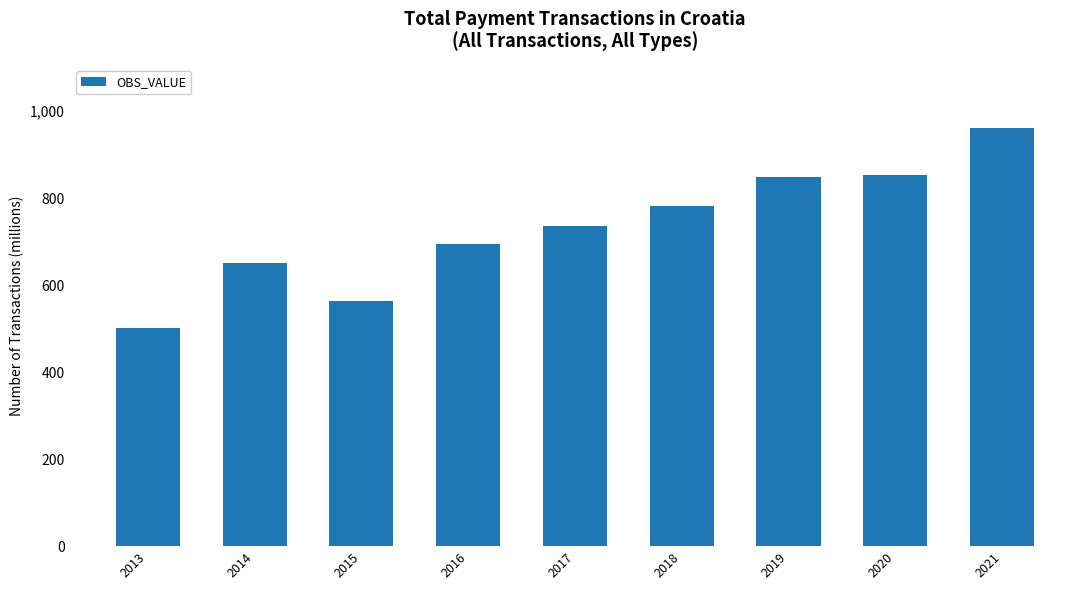

Where does the data first go above 736?

2017